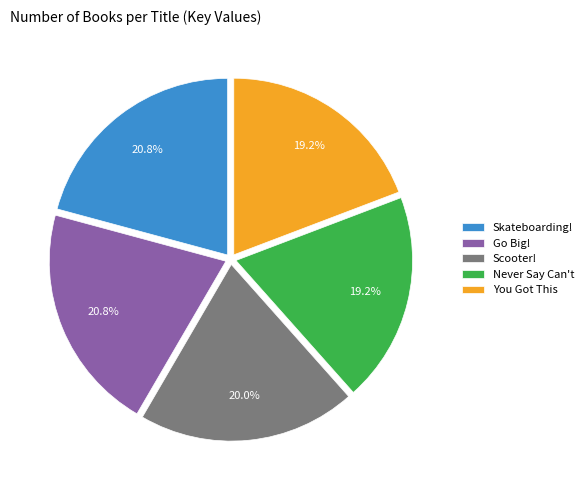

Approximately how many times larger is the value at Scooter! compared to You Got This?

1.0